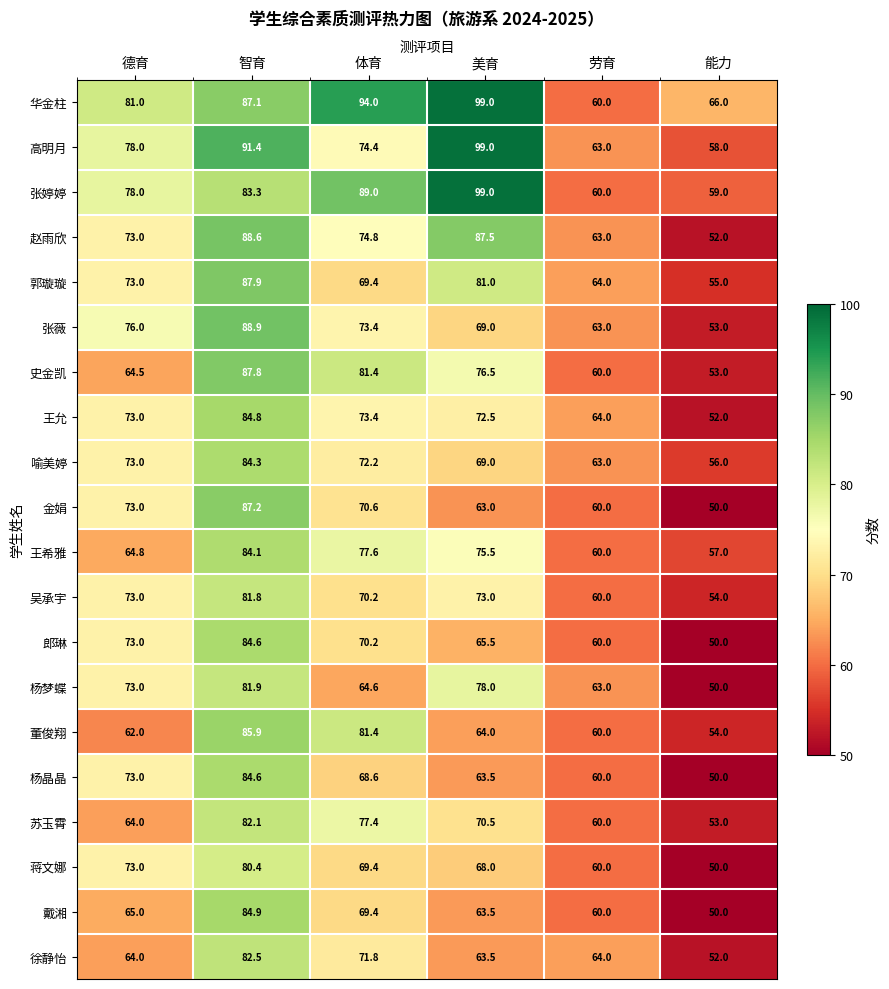

What is the sum of all 杨晶晶 values?

399.7